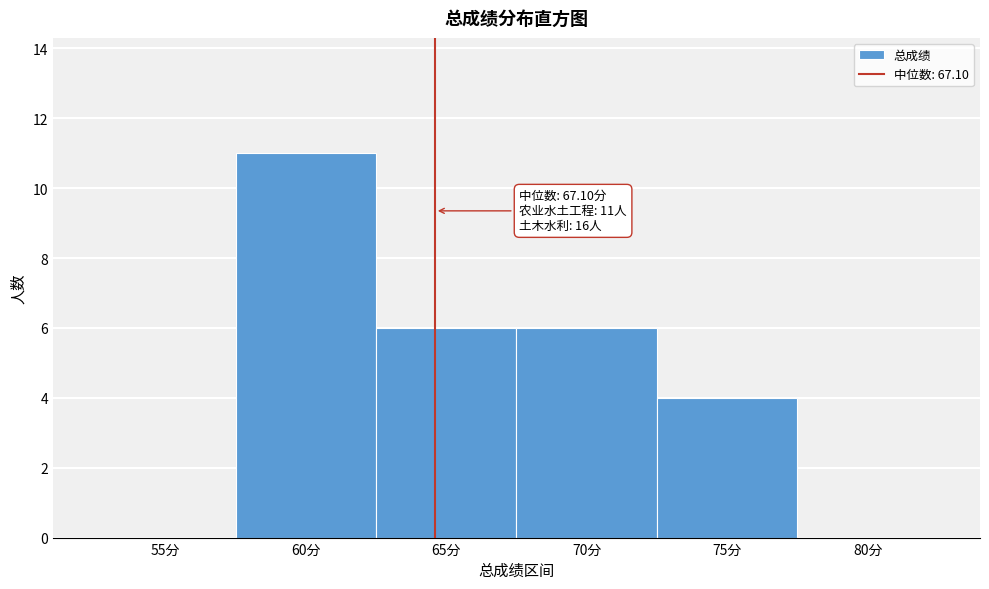

Reading left to right, list all the values displayed in this chart.

55分=0	60分=11	65分=6	70分=6	75分=4	80分=0